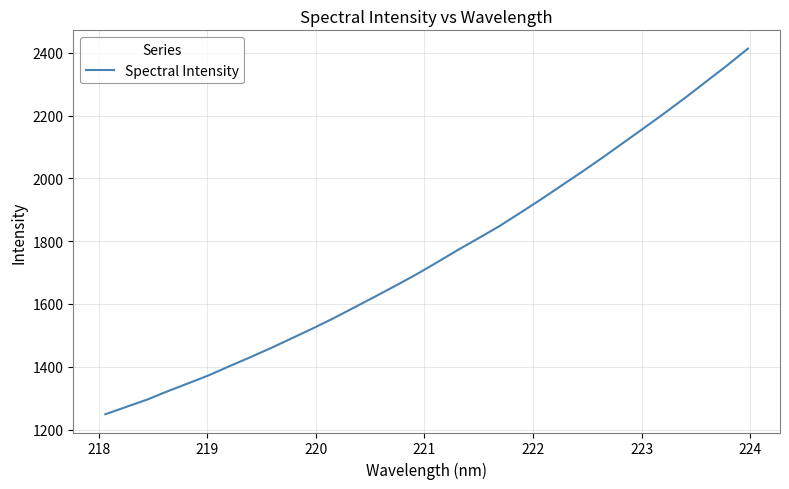

What is the smallest value displayed?

1248.8